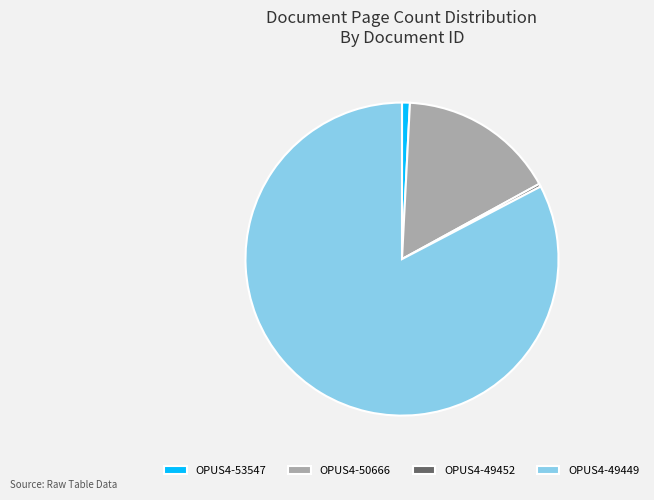

Do OPUS4-49449 and OPUS4-53547 together represent more than half of the pie?

Yes